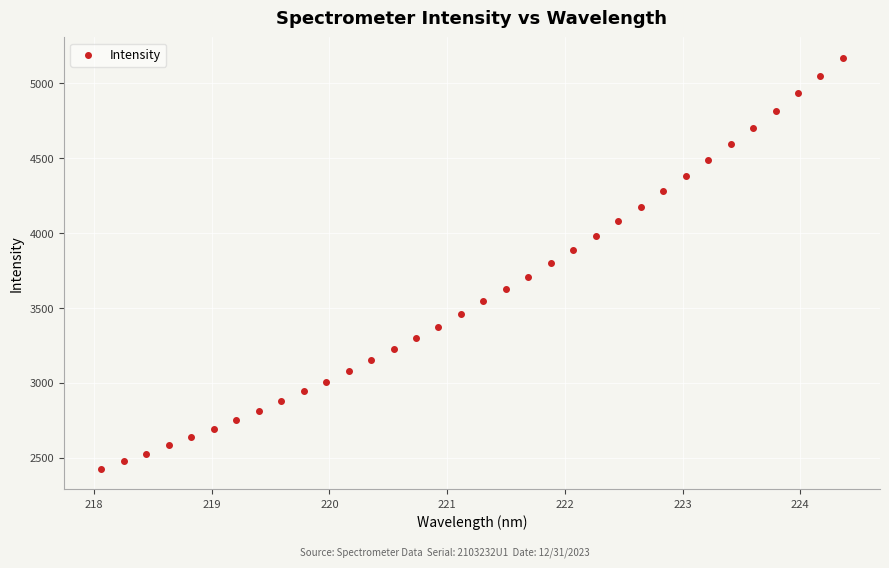

What is the range of X values (max minus min)?

6.3